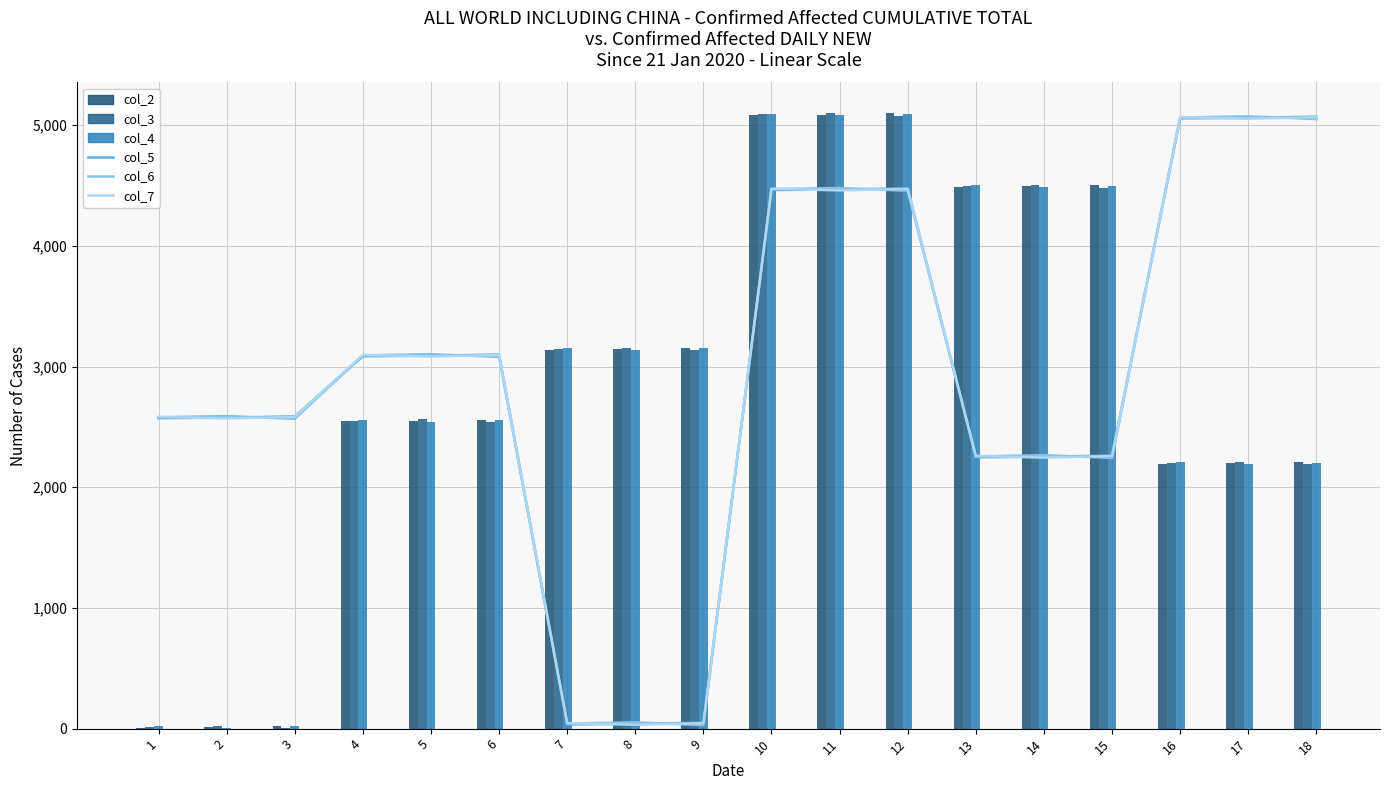

What is the minimum value shown in the chart?

2